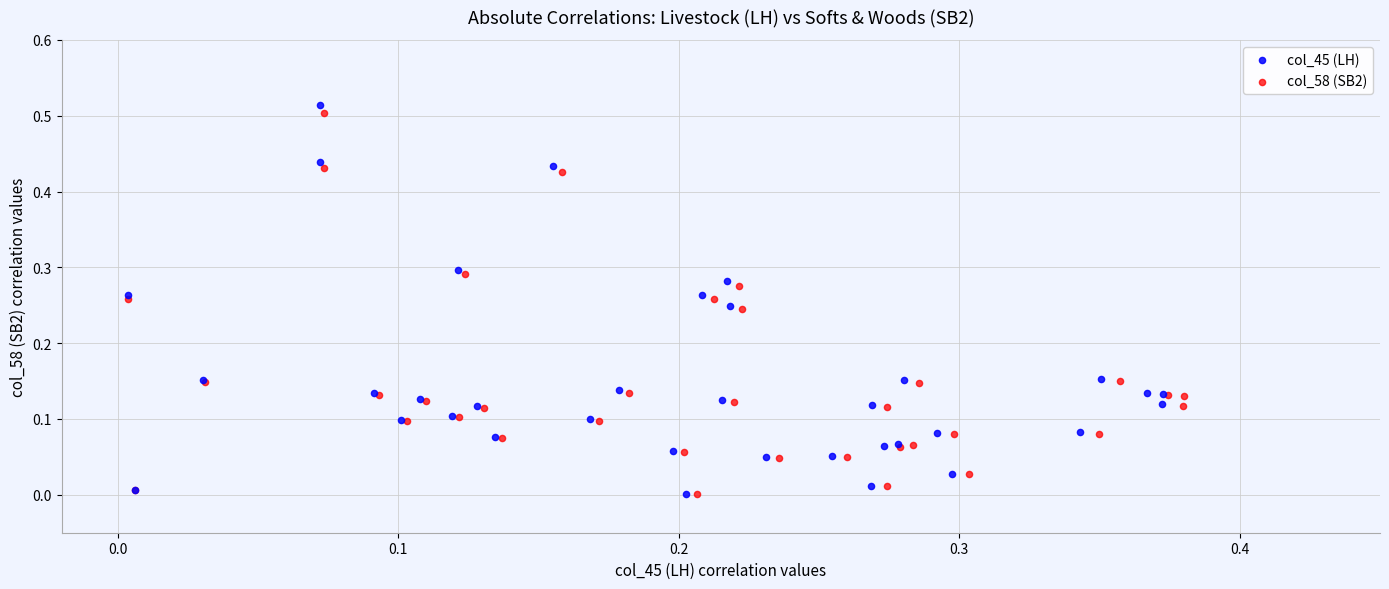

Which series has the largest Y range (max minus min)?

col_45 (LH)